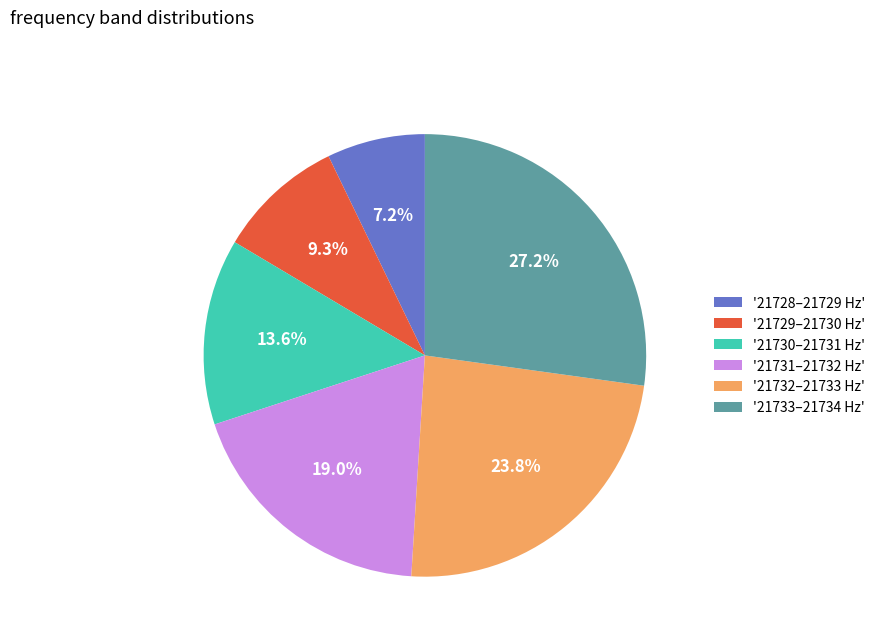

Is the sum of '21733–21734 Hz' and '21732–21733 Hz' greater than half?

Yes